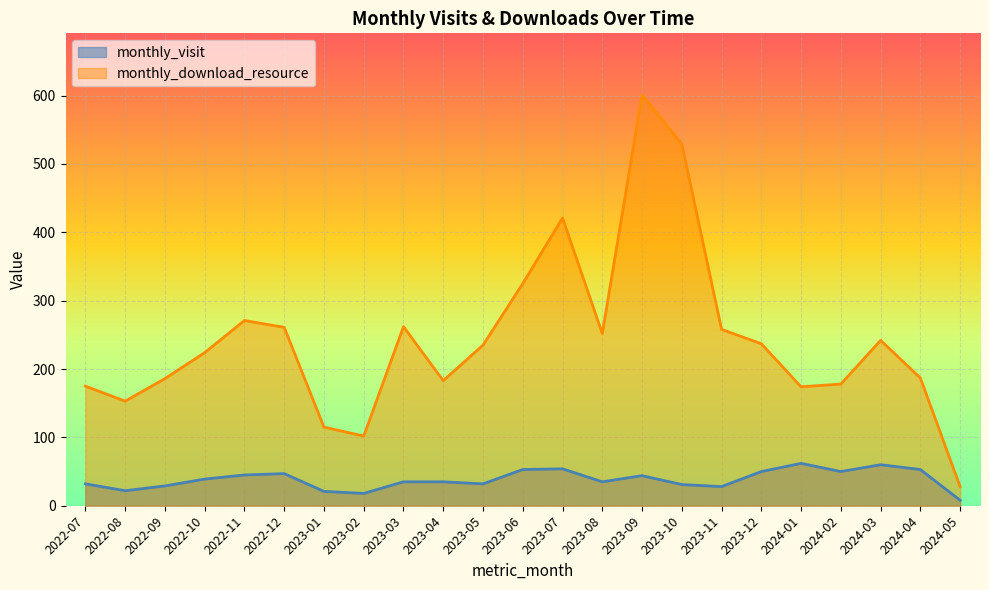

How many distinct data groups are displayed?

2